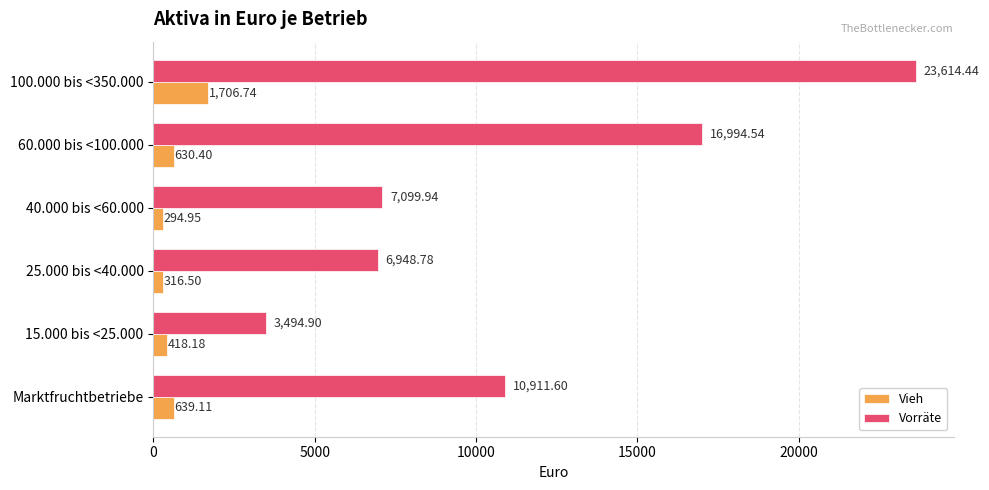

List the series in order of their overall mean, lowest first.

Vieh, Vorräte